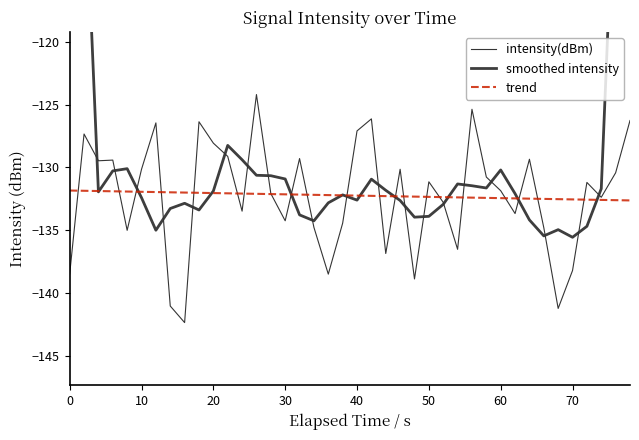

True or false: intensity(dBm) has a value of -173.6 at 50.

False